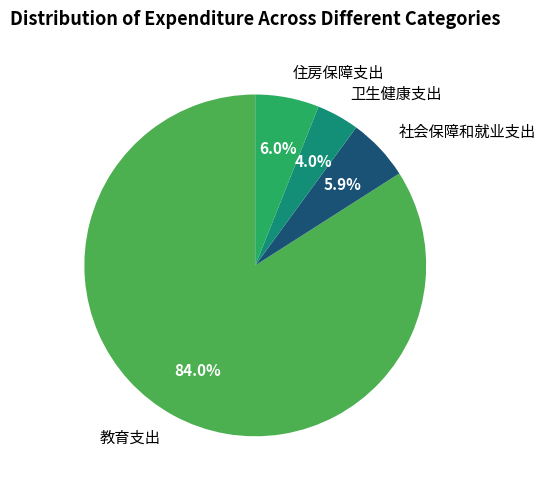

Which has a higher value, 教育支出 or 卫生健康支出?

教育支出